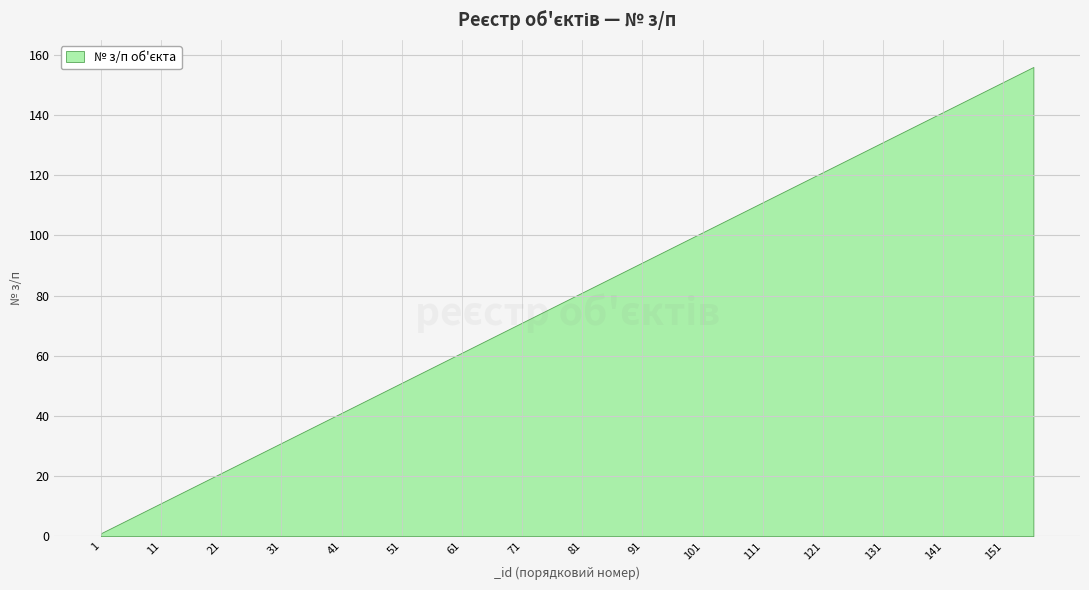

List the labels in order of value, smallest first.

1, 11, 21, 31, 41, 51, 61, 71, 81, 91, 101, 111, 121, 131, 141, 151